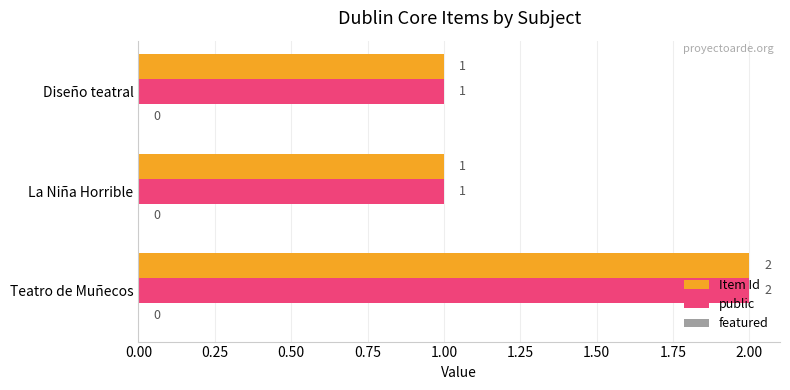

The public series shows 3 at Teatro de Muñecos. True or false?

False